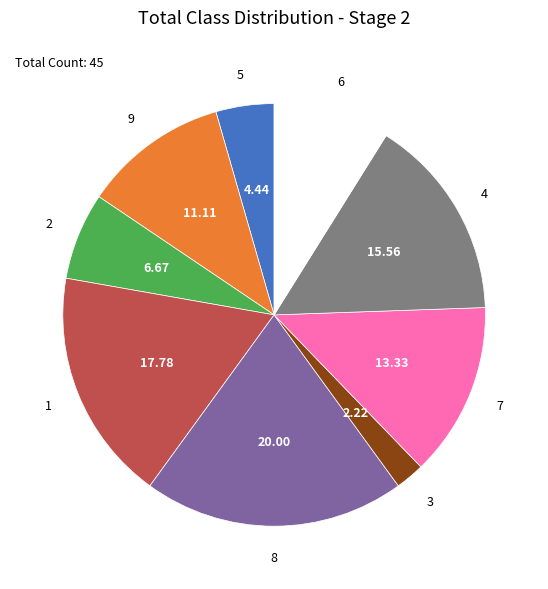

Which slice is the largest?

8